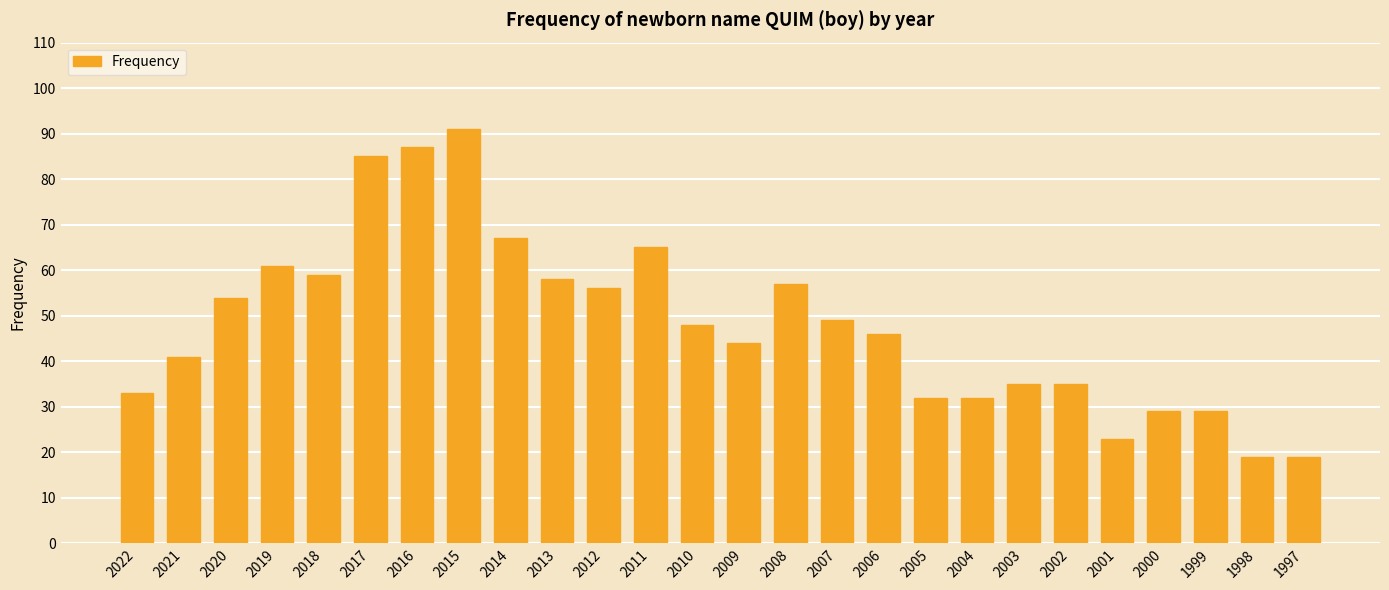

Between 2005 and 2019, which is larger?

2019